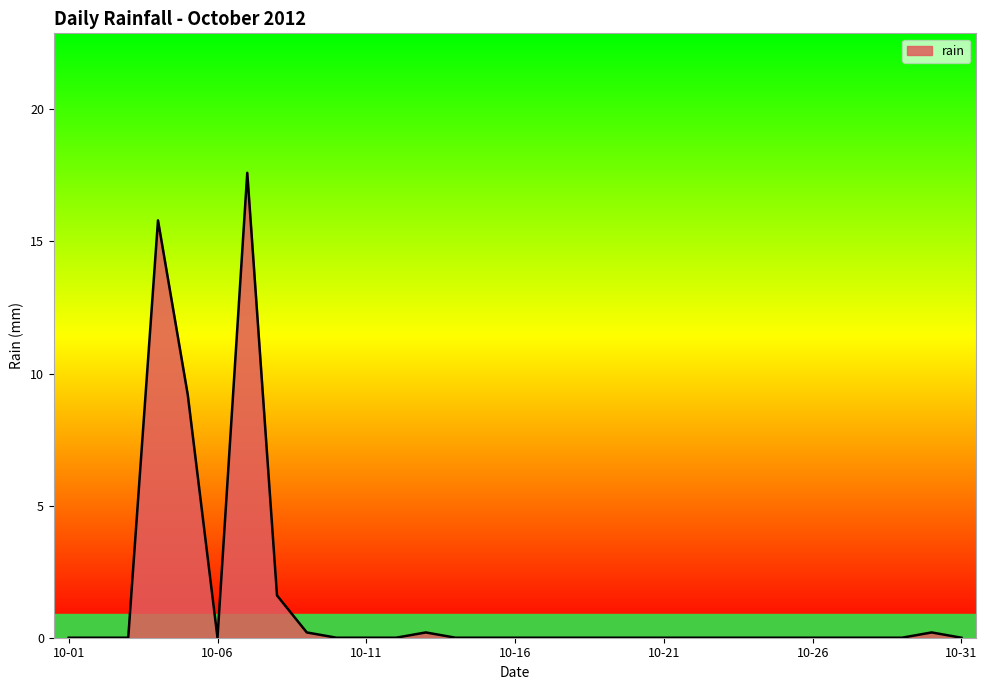

What is the difference between the maximum and minimum values?

17.6